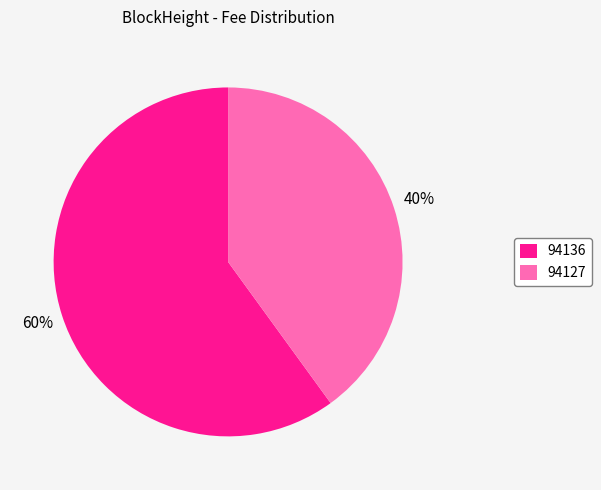

Rank the categories by value from highest to lowest.

94136, 94127